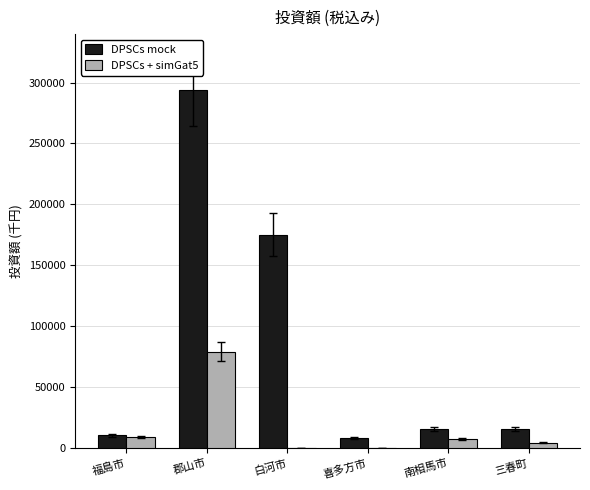

Is the value of DPSCs mock at 白河市 greater than the value of DPSCs + simGat5 at 三春町?

Yes